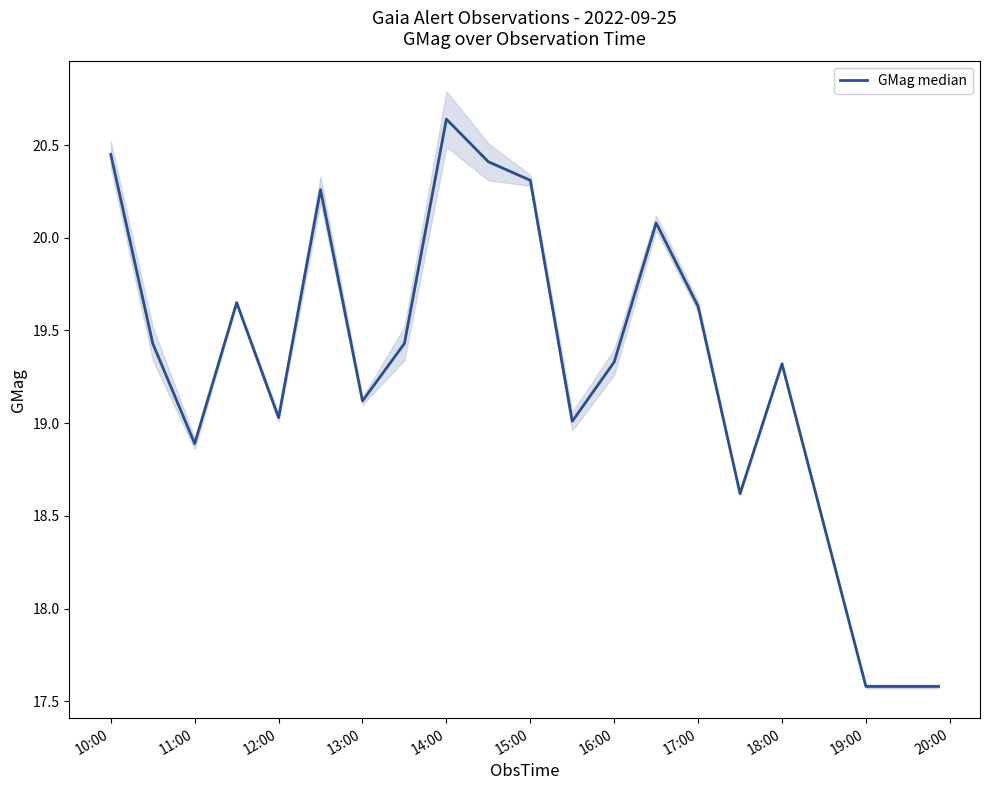

What is the smallest value displayed?

17.6